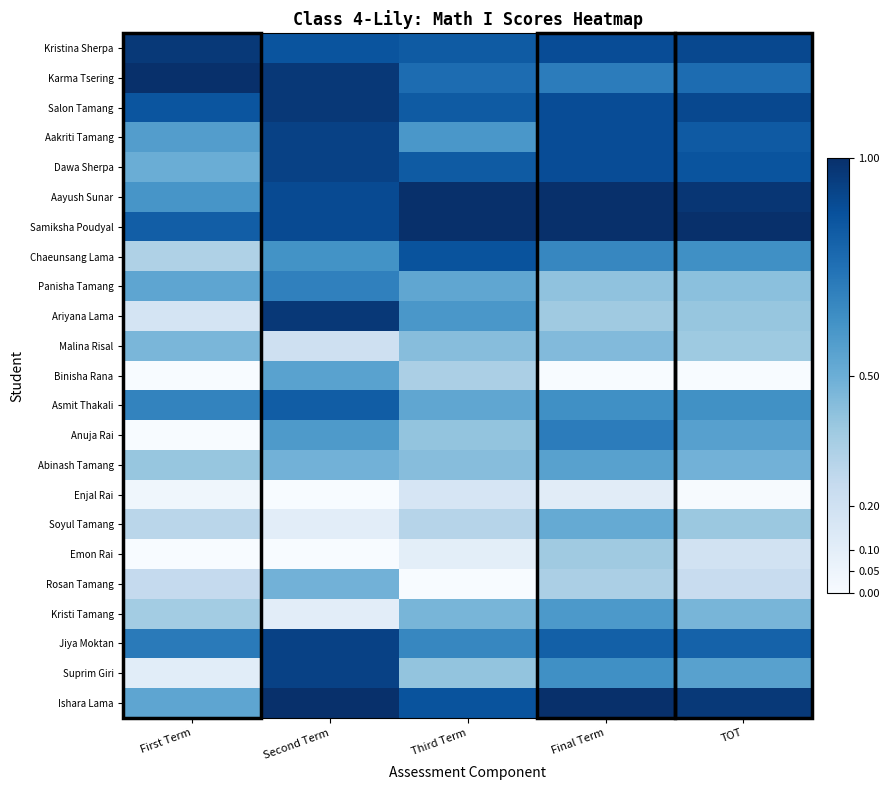

Rank the series by their maximum value, from lowest to highest.

Enjal Rai, Emon Rai, Malina Risal, Rosan Tamang, Soyul Tamang, Binisha Rana, Abinash Tamang, Kristi Tamang, Panisha Tamang, Anuja Rai, Asmit Thakali, Chaeunsang Lama, Aakriti Tamang, Dawa Sherpa, Jiya Moktan, Suprim Giri, Kristina Sherpa, Salon Tamang, Ariyana Lama, Karma Tsering, Aayush Sunar, Samiksha Poudyal, Ishara Lama